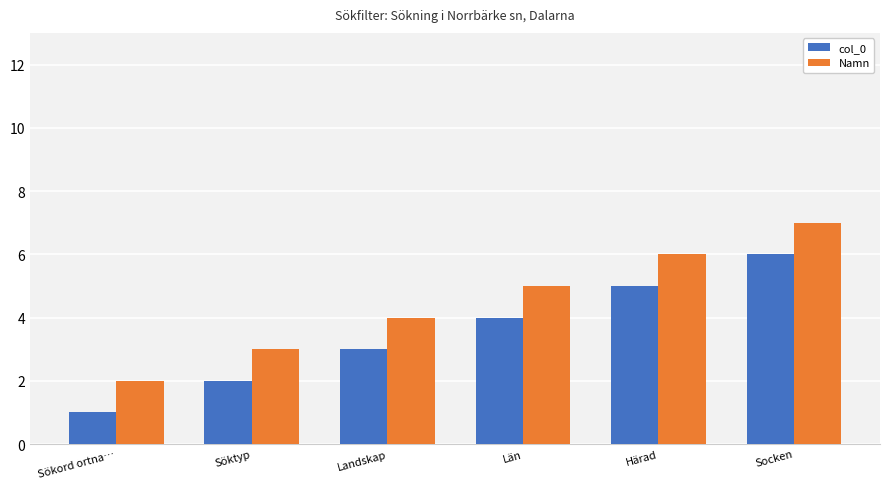

At which label does Namn reach its peak?

Socken